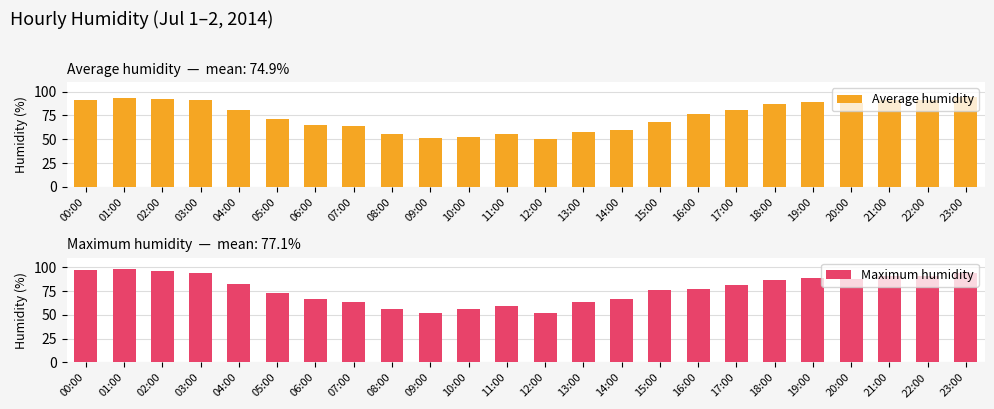

What is the value of the Average humidity bar at the 11th from the left?

52.5